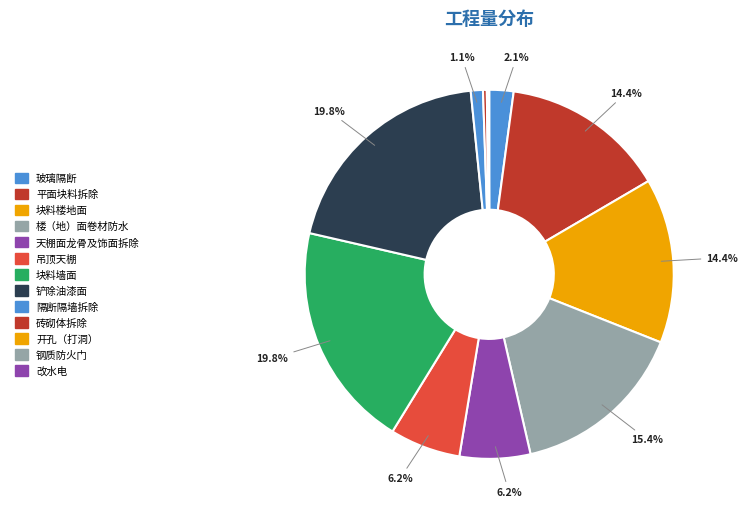

To the nearest percent, what is the average slice percentage?

8%